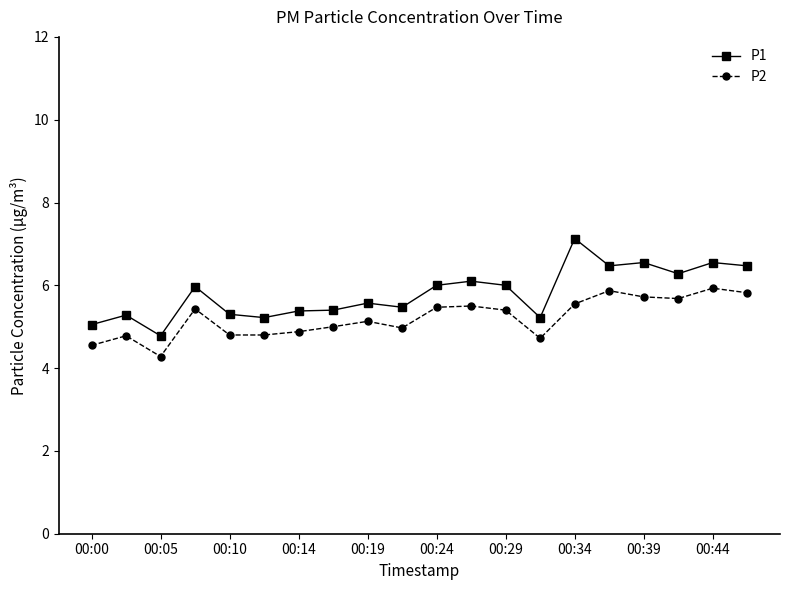

True or false: P1 has more than 0 points higher than both neighbors.

True